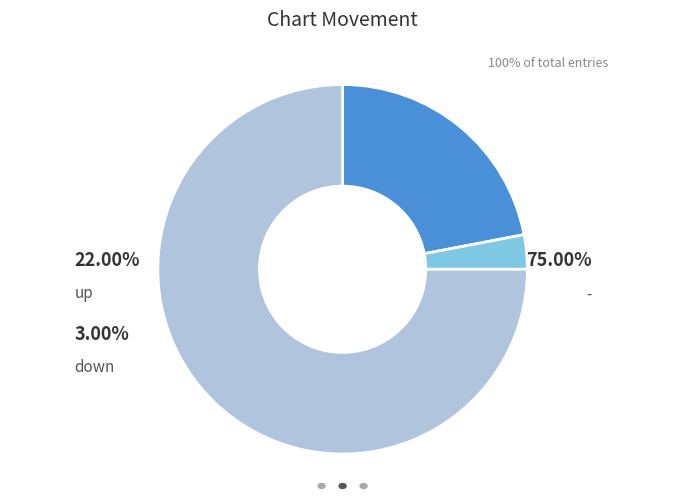

How many segments does this pie chart have?

3